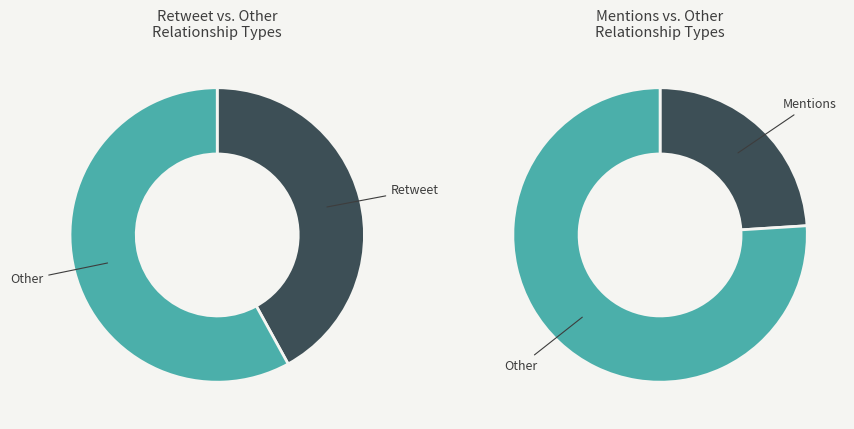

How much of the chart is everything except Retweet?

58.0%